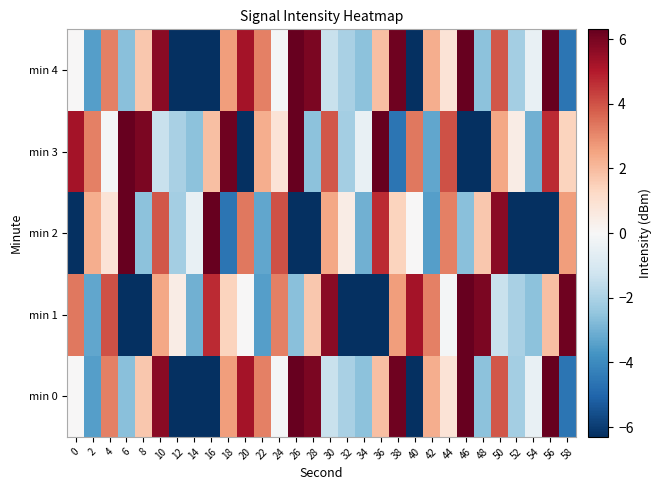

At how many categories does at least one series exceed 7?

6